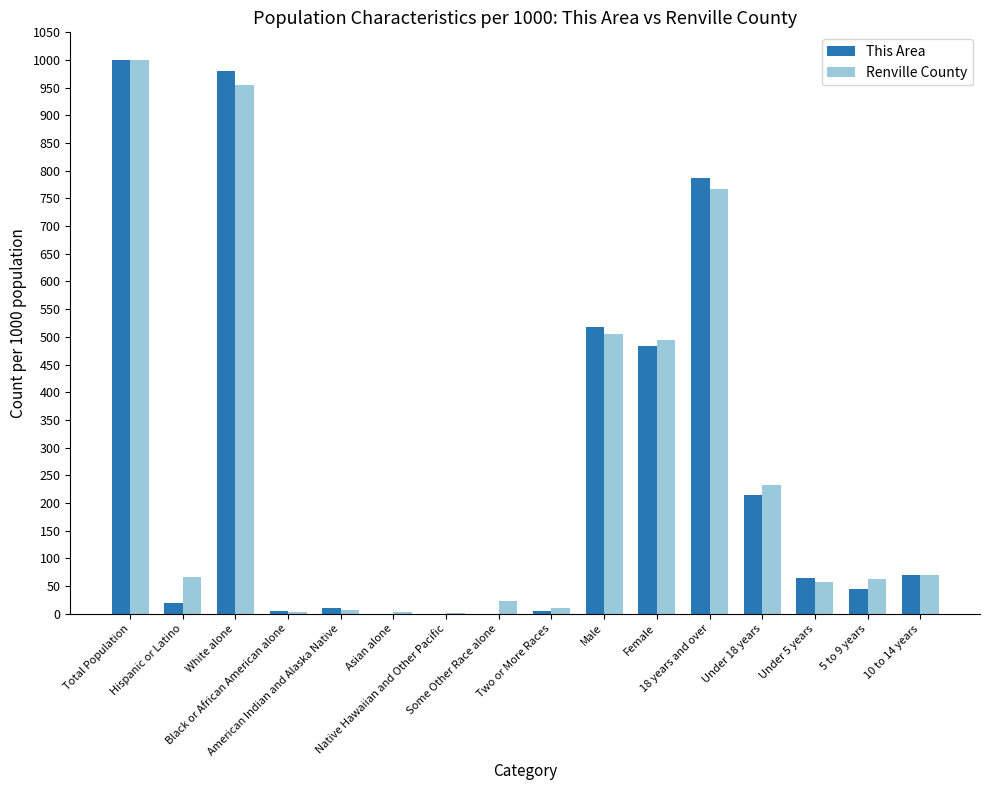

The This Area series shows 517.4 at Male. True or false?

True